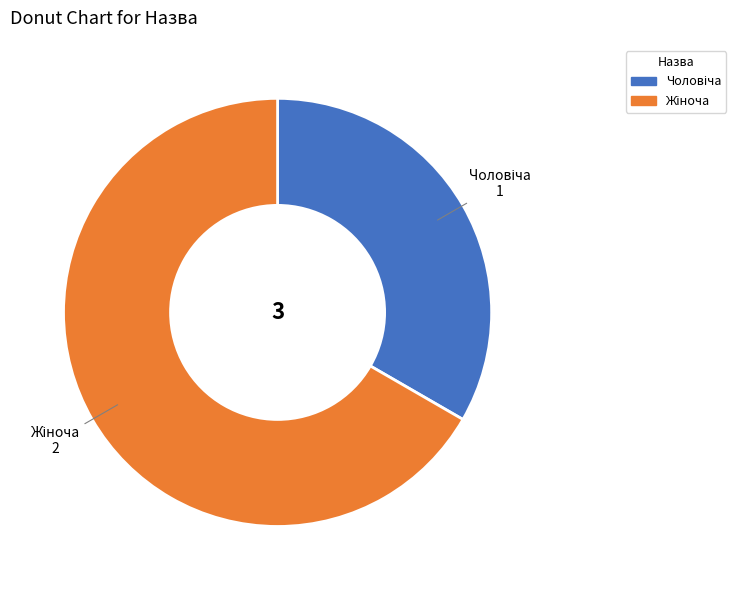

Does any single category account for the majority?

Yes